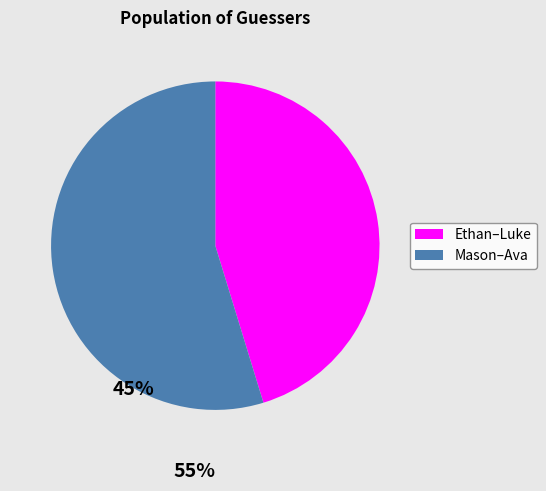

Does any single category account for the majority?

Yes